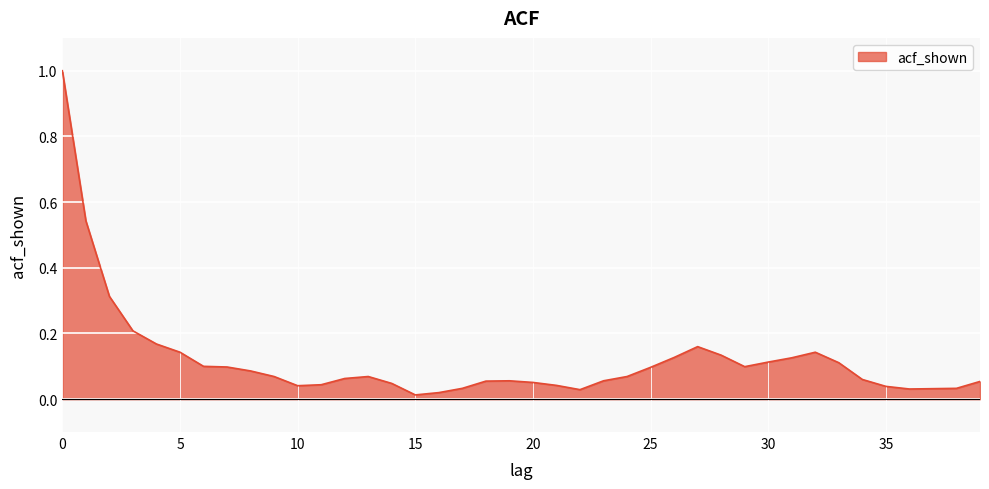

What is the greatest value displayed?

1.0